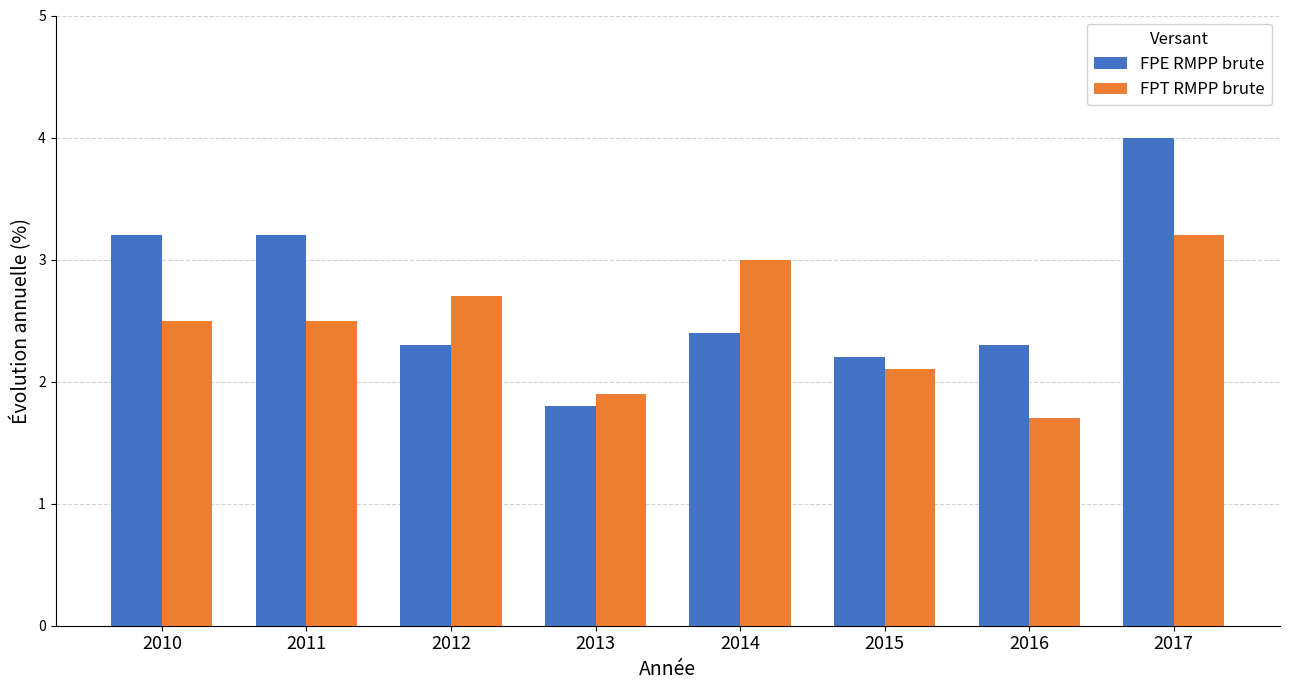

What is the total value across all series at 2013?

3.7